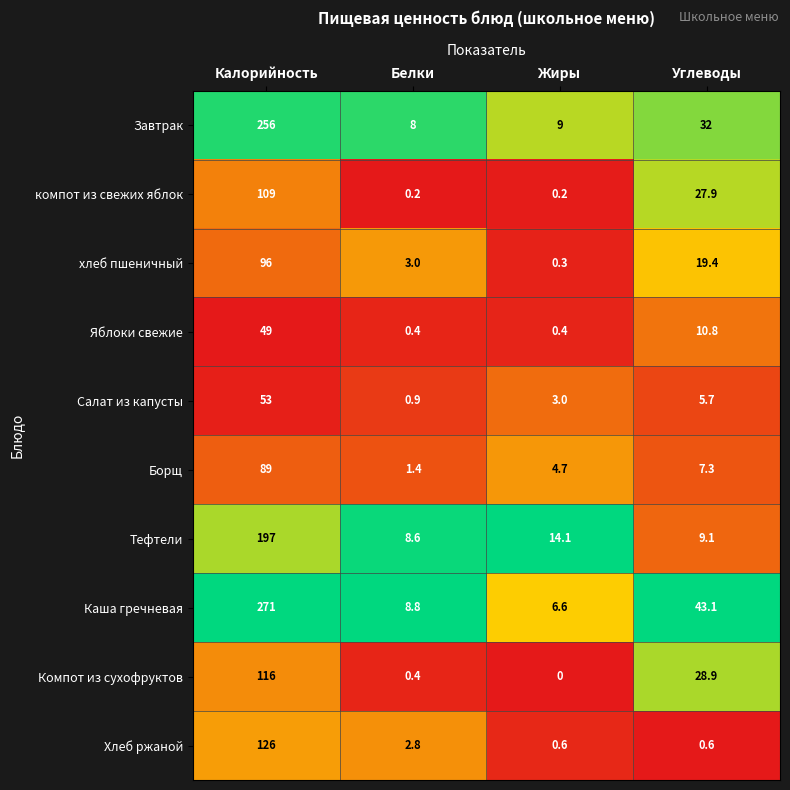

Rank the series by their maximum value, from highest to lowest.

Каша гречневая, Завтрак, Тефтели, Хлеб ржаной, Компот из сухофруктов, компот из свежих яблок, хлеб пшеничный, Борщ, Салат из капусты, Яблоки свежие